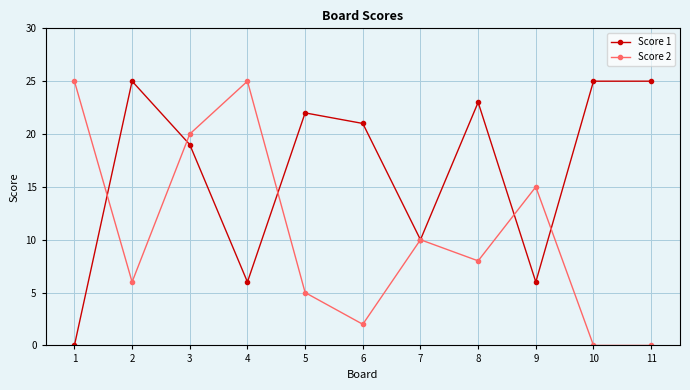

At how many categories does at least one series exceed 5?

11